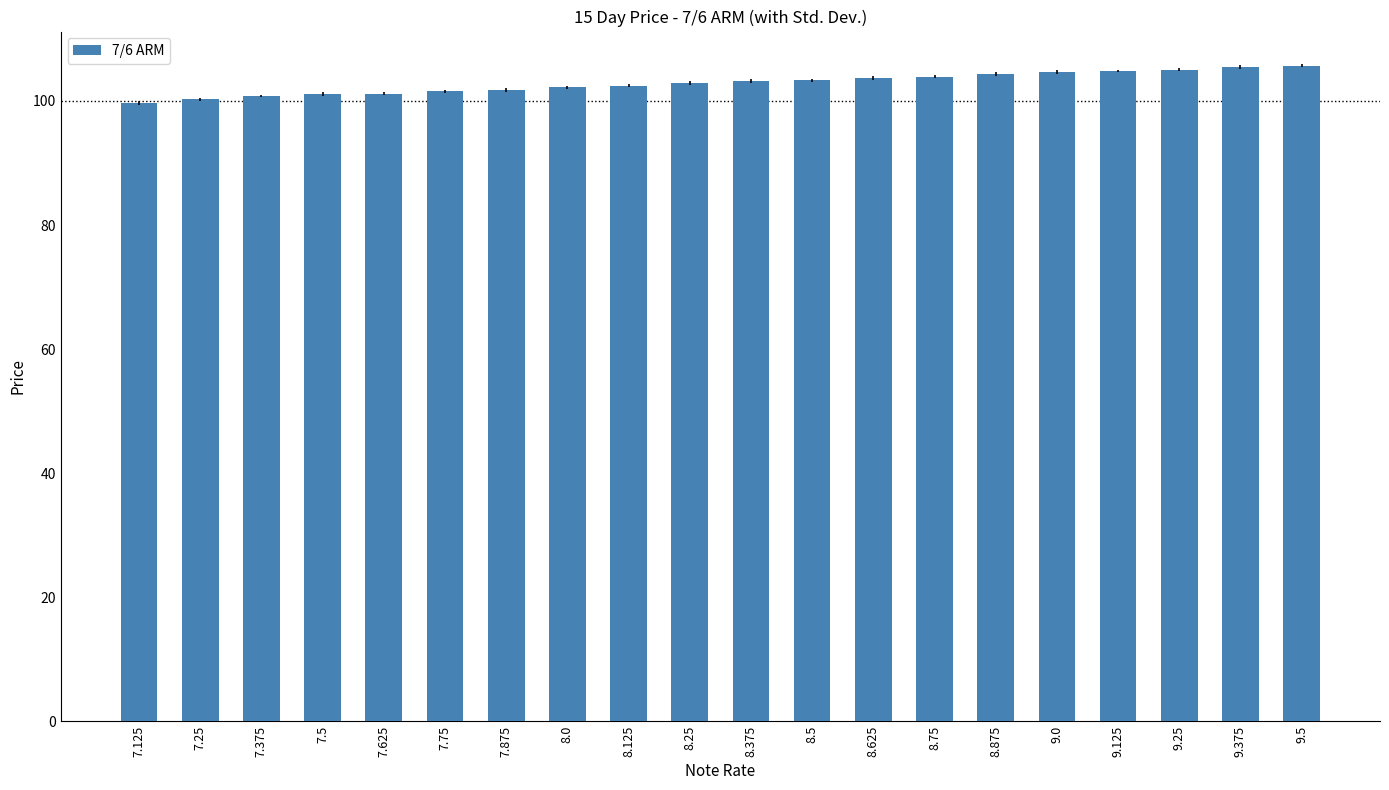

What is the greatest value displayed?

105.7